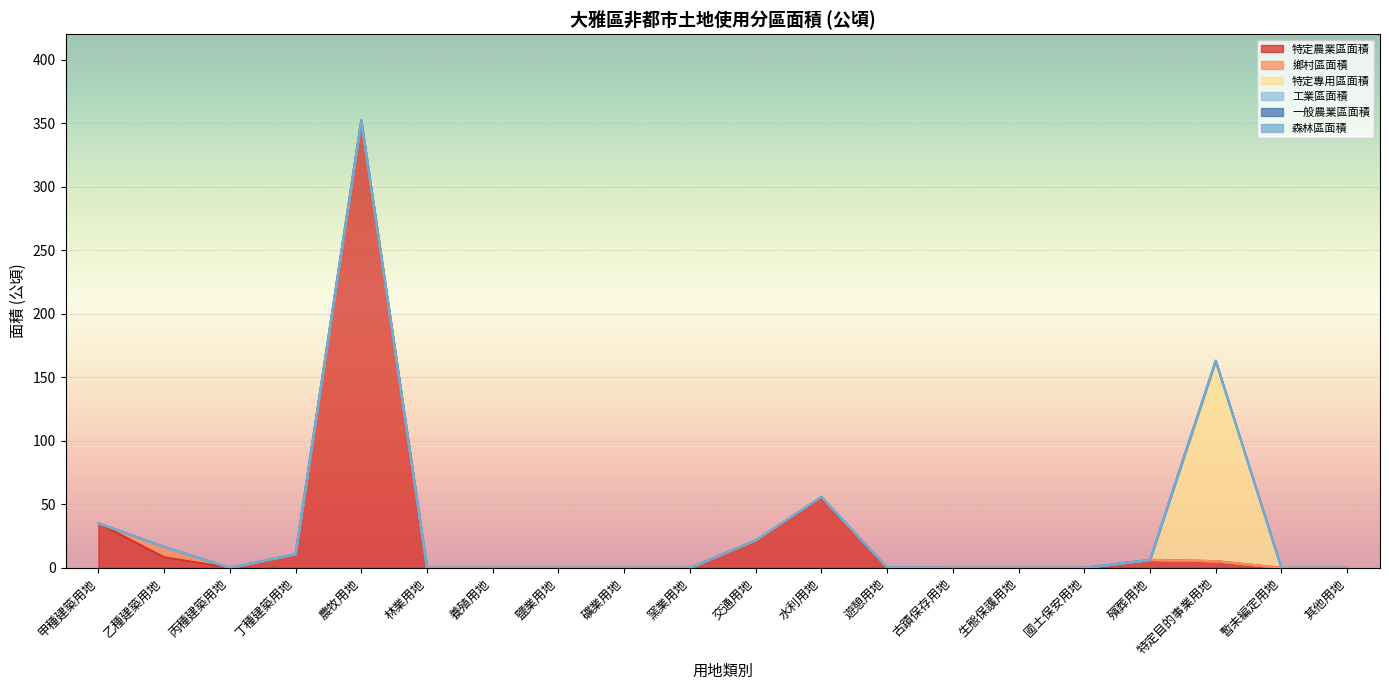

List the series in order of their peak value, highest first.

特定農業區面積, 特定專用區面積, 鄉村區面積, 工業區面積, 一般農業區面積, 森林區面積